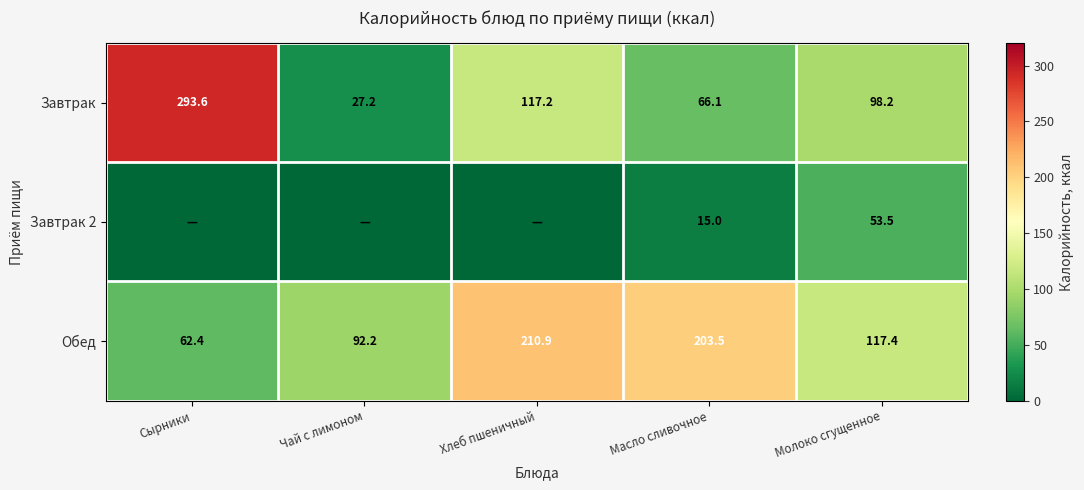

How many values in the Обед series exceed 117?

3